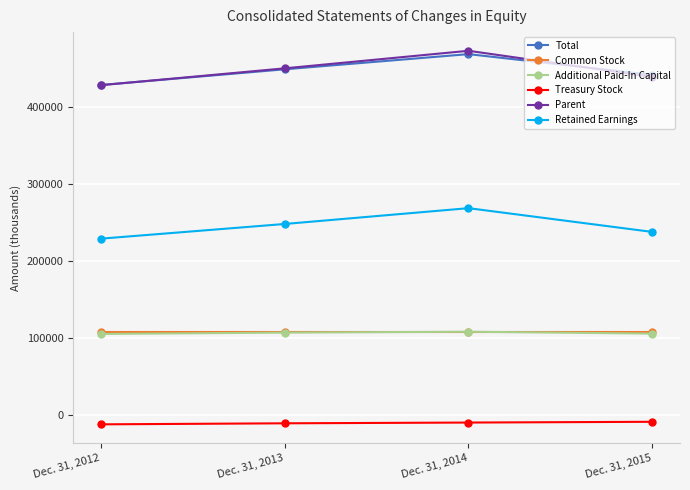

What is the lowest value of the Common Stock series?

107010